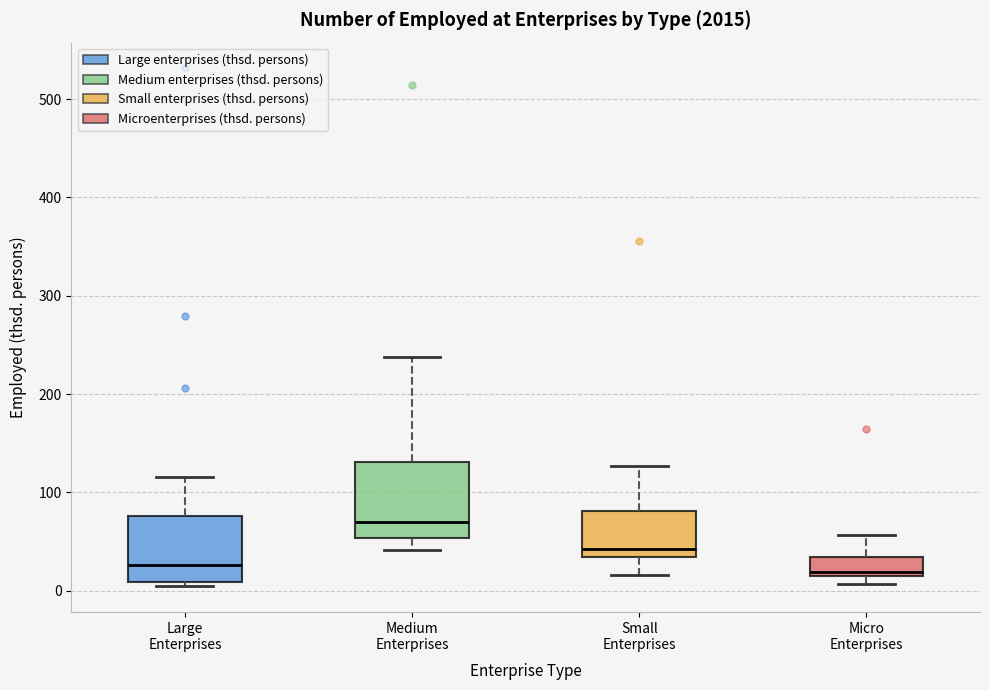

Which box has the highest median line?

Medium Enterprises